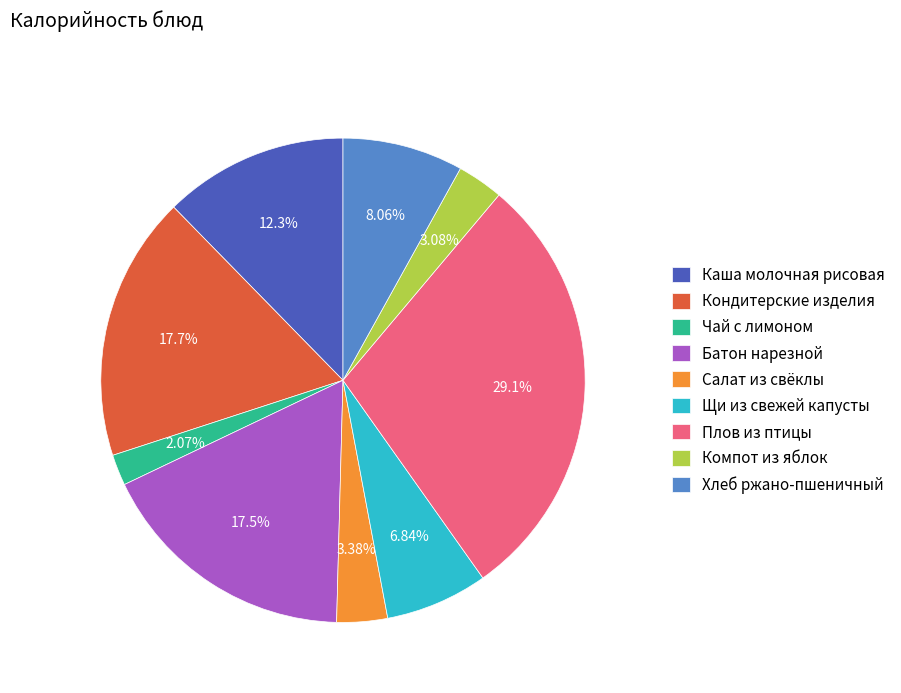

To the nearest percent, what is the average slice percentage?

11%